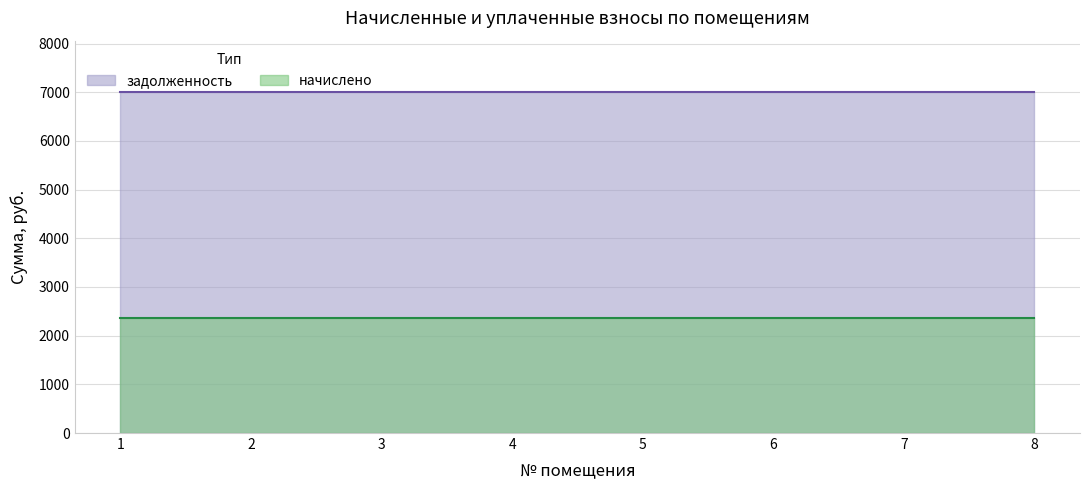

Which category has the lowest value in the задолженность series?

1